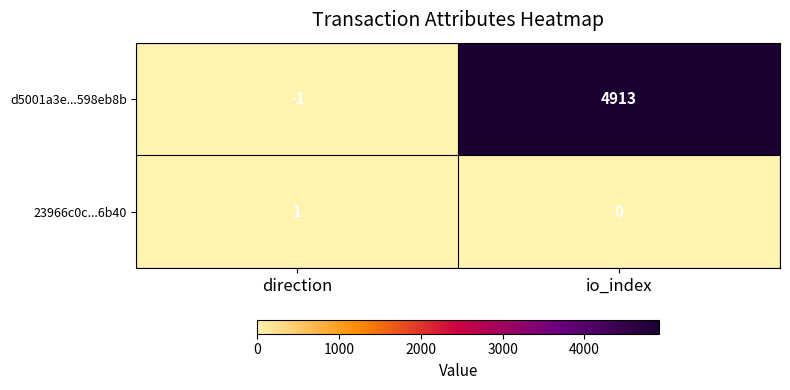

Which category has the lowest value across all series?

direction